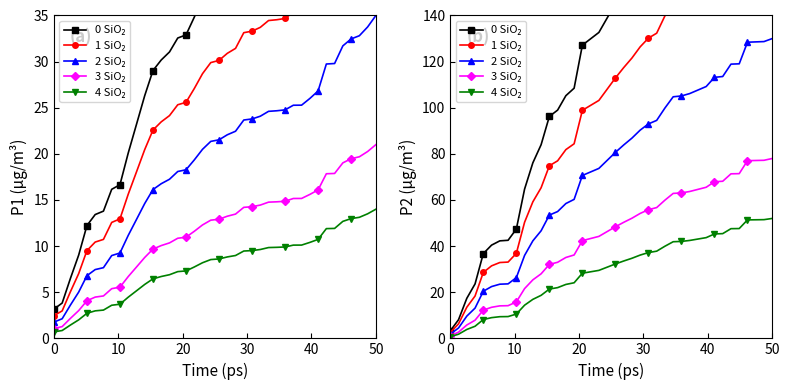

What are all the series names shown in the legend?

0 SiO₂, 1 SiO₂, 2 SiO₂, 3 SiO₂, 4 SiO₂